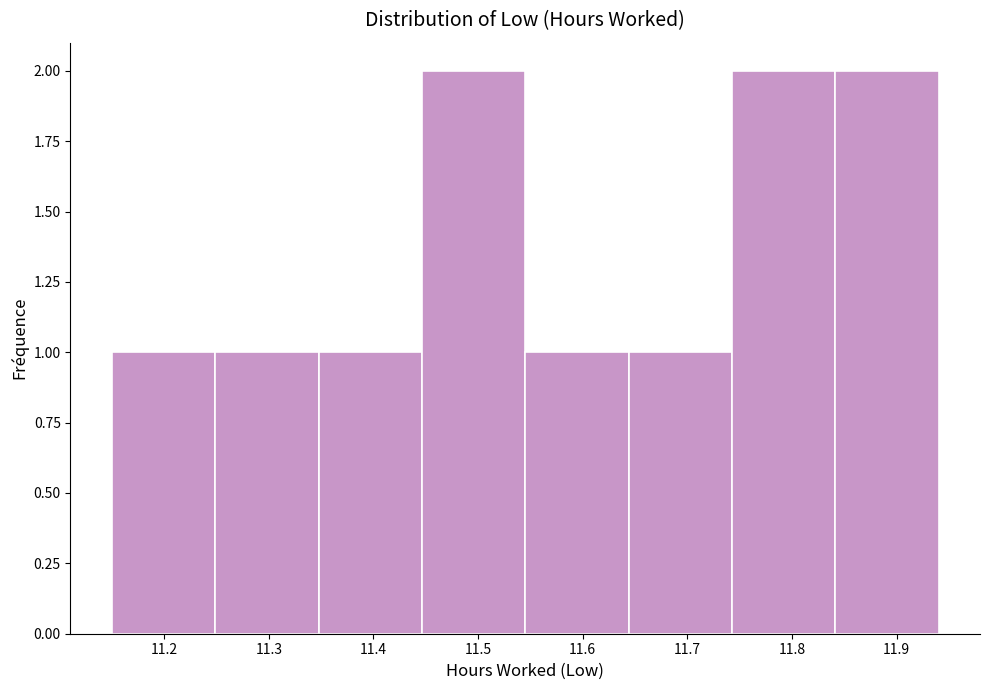

Reading left to right, transcribe this chart: for each bar, give the range it covers on the x-axis and its height. Neither the bar edges nor the heights are printed on the chart, so give them approximately, as read against the axes.

11.15 to 11.25: 1
11.25 to 11.35: 1
11.35 to 11.45: 1
11.45 to 11.55: 2
11.55 to 11.64: 1
11.64 to 11.74: 1
11.74 to 11.84: 2
11.84 to 11.94: 2